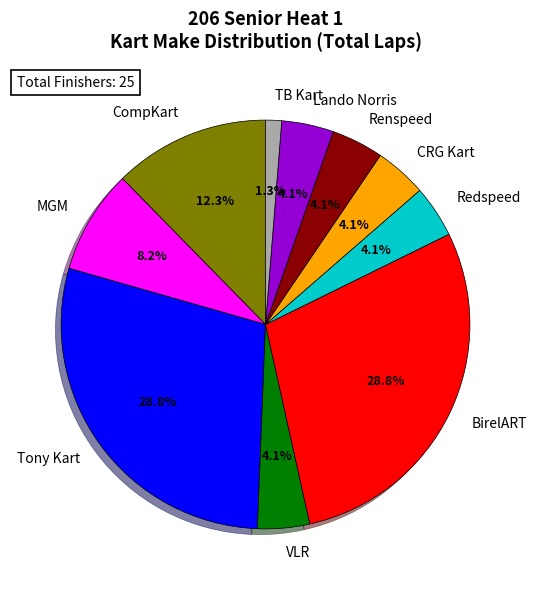

Do MGM and Tony Kart together represent more than half of the pie?

No